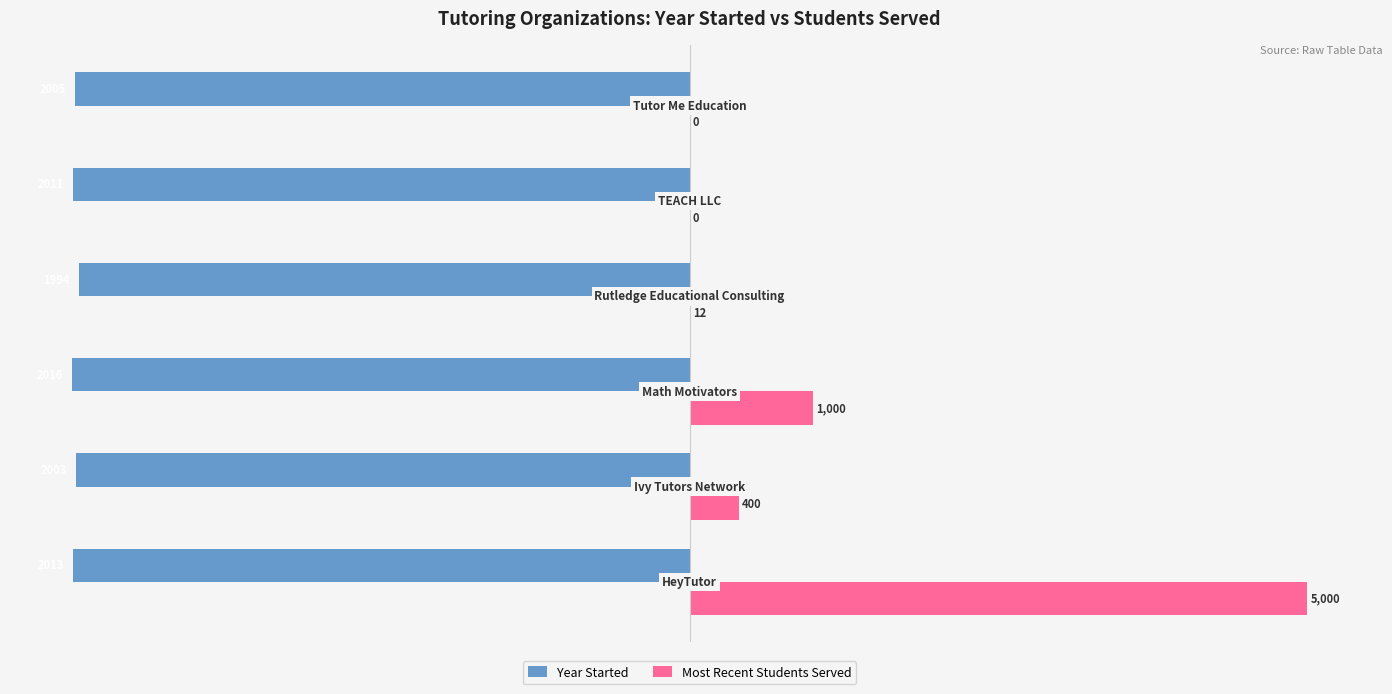

What are all the series names shown in the legend?

Year Started, Most Recent Students Served